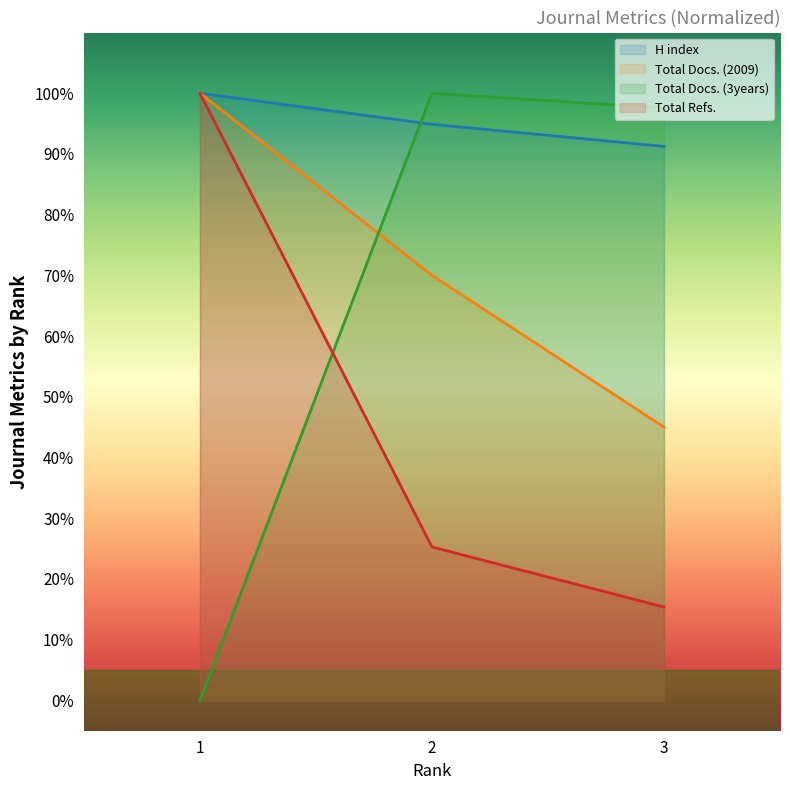

Which series has the largest total across all categories?

H index